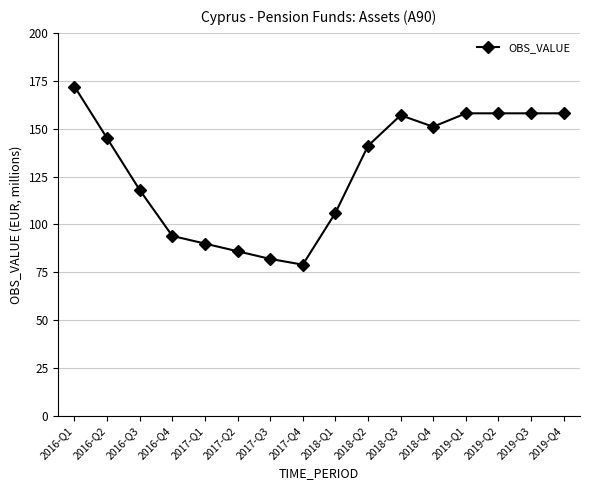

What value does the data have at 2016-Q3, to the nearest 10?

120